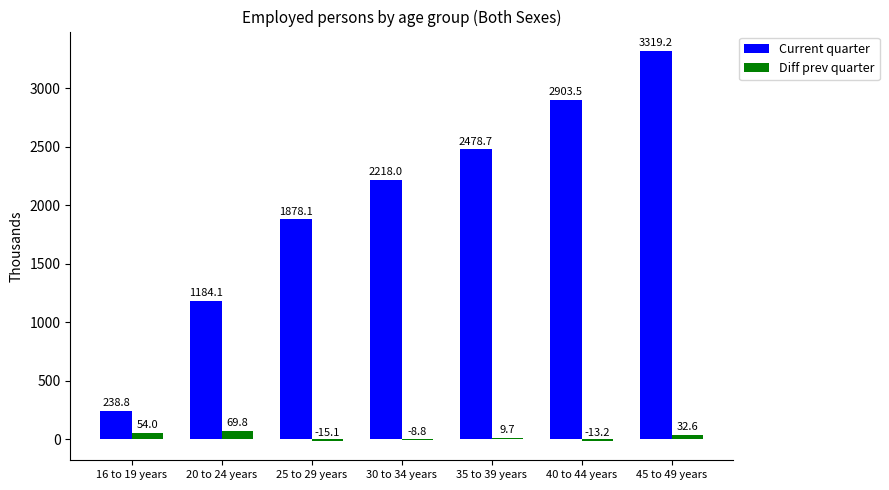

Between 20 to 24 years and 25 to 29 years, which series saw the biggest shift?

Current quarter